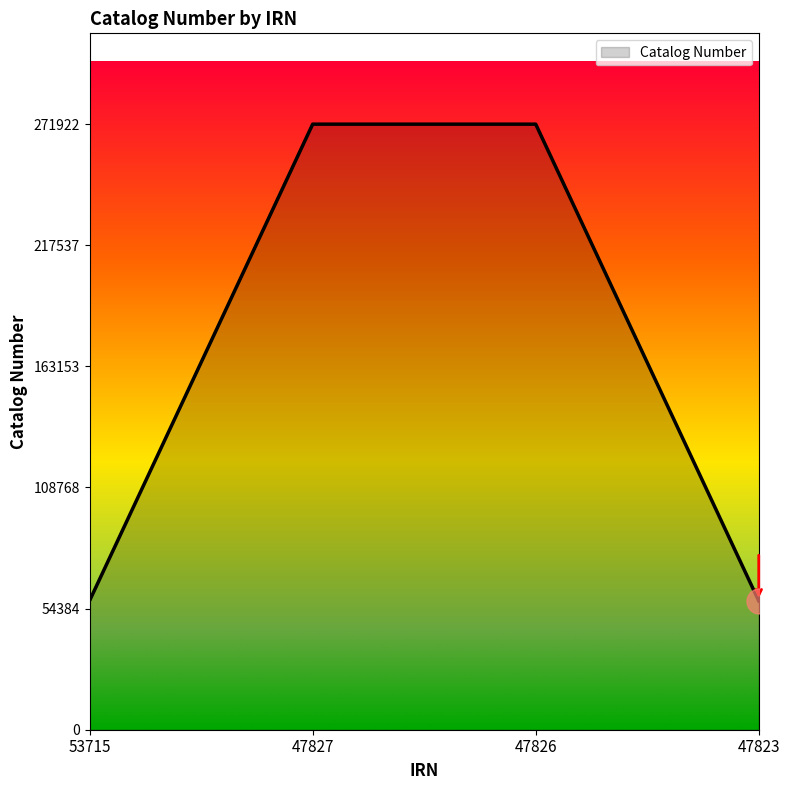

What is the sum of the values at 53715 and 47827?

329945